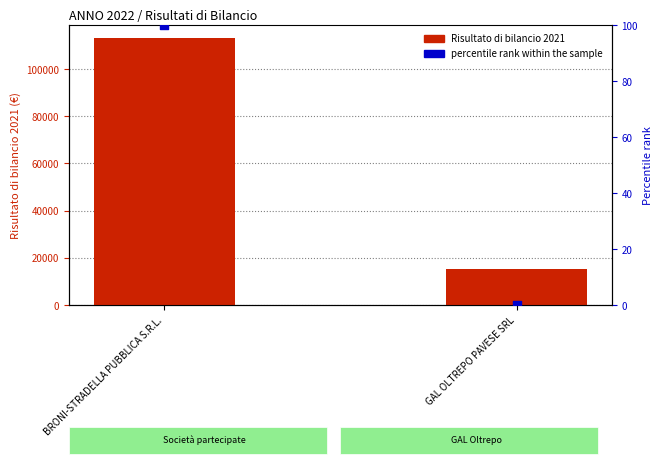

Is the value of percentile rank within the sample at GAL OLTREPO PAVESE SRL greater than the value of Risultato di bilancio 2021 at GAL OLTREPO PAVESE SRL?

No